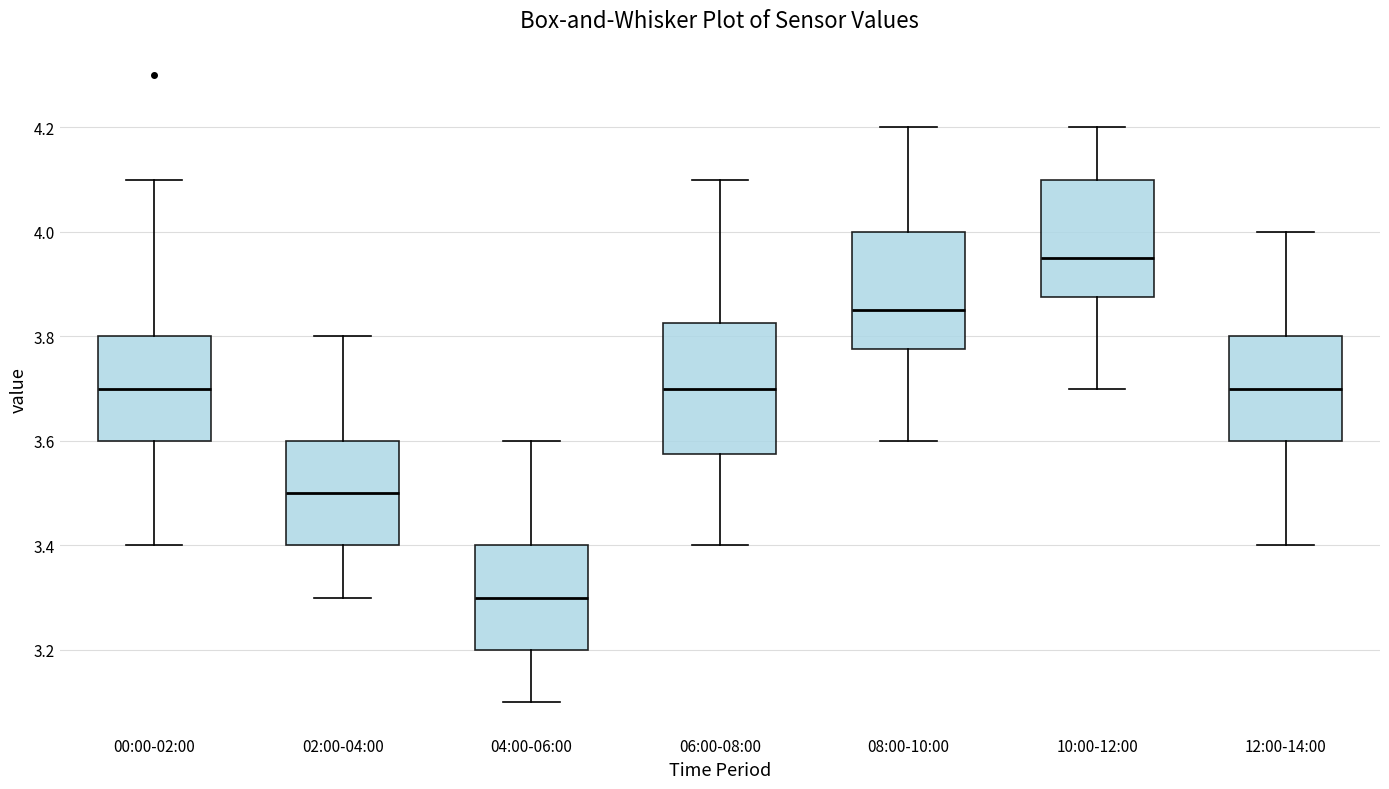

Reading left to right, transcribe this box plot: for each box, give where its median line is, the range the box spans, and where its two whiskers end, as read against the y-axis. The values are not printed on the chart, so give them approximately, as read against the axis.

00:00-02:00: median 3.70, box 3.60 to 3.80, whiskers 3.40 to 4.10
02:00-04:00: median 3.50, box 3.40 to 3.60, whiskers 3.30 to 3.80
04:00-06:00: median 3.30, box 3.20 to 3.40, whiskers 3.10 to 3.60
06:00-08:00: median 3.70, box 3.58 to 3.82, whiskers 3.40 to 4.10
08:00-10:00: median 3.86, box 3.78 to 4.00, whiskers 3.60 to 4.20
10:00-12:00: median 3.96, box 3.88 to 4.10, whiskers 3.70 to 4.20
12:00-14:00: median 3.70, box 3.60 to 3.80, whiskers 3.40 to 4.00